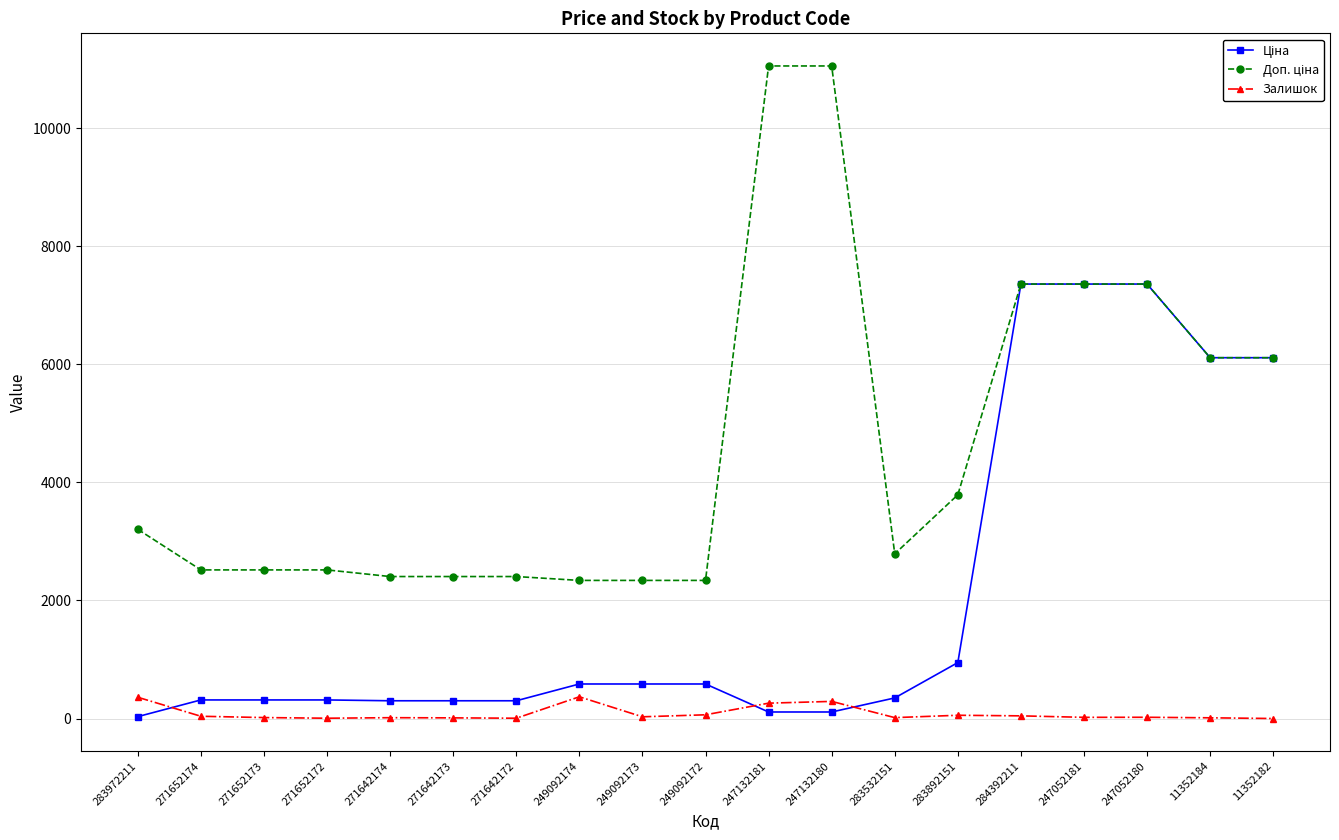

The Ціна series shows 911.6 at 249092173. True or false?

False